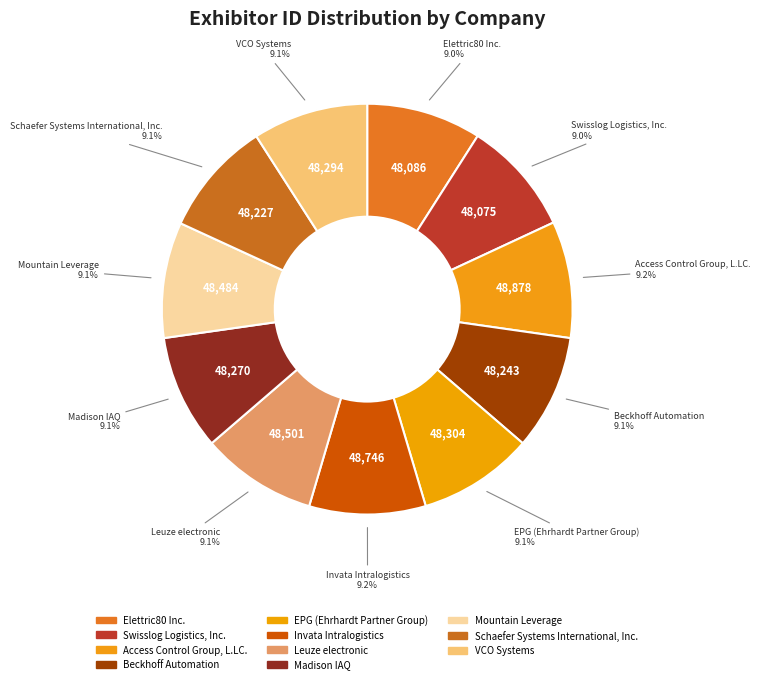

What portion of the pie excludes VCO Systems?

90.9%